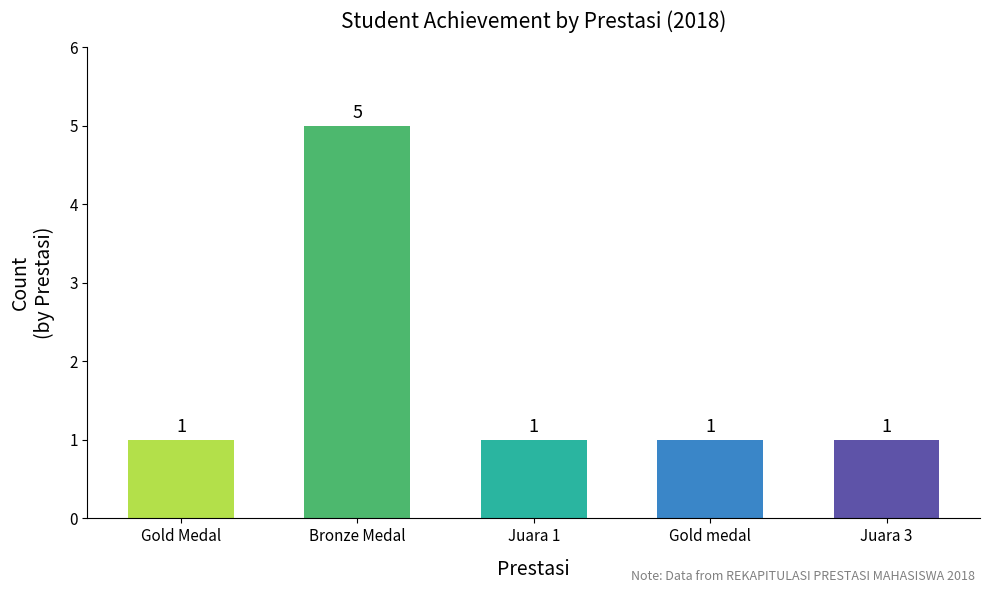

What is the maximum value shown in the chart?

5